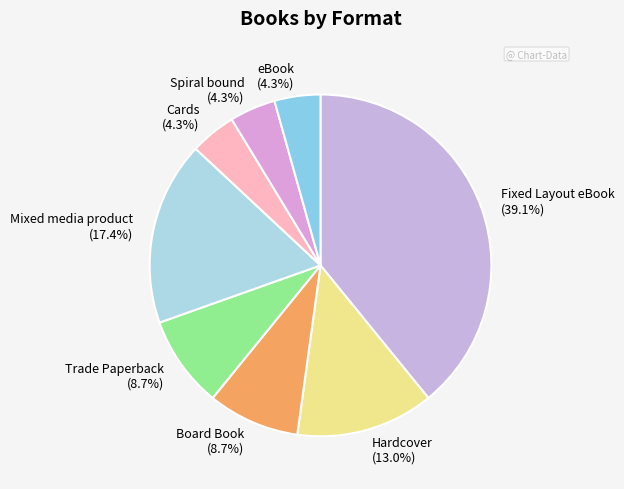

Between Mixed media product and Cards, which is larger?

Mixed media product